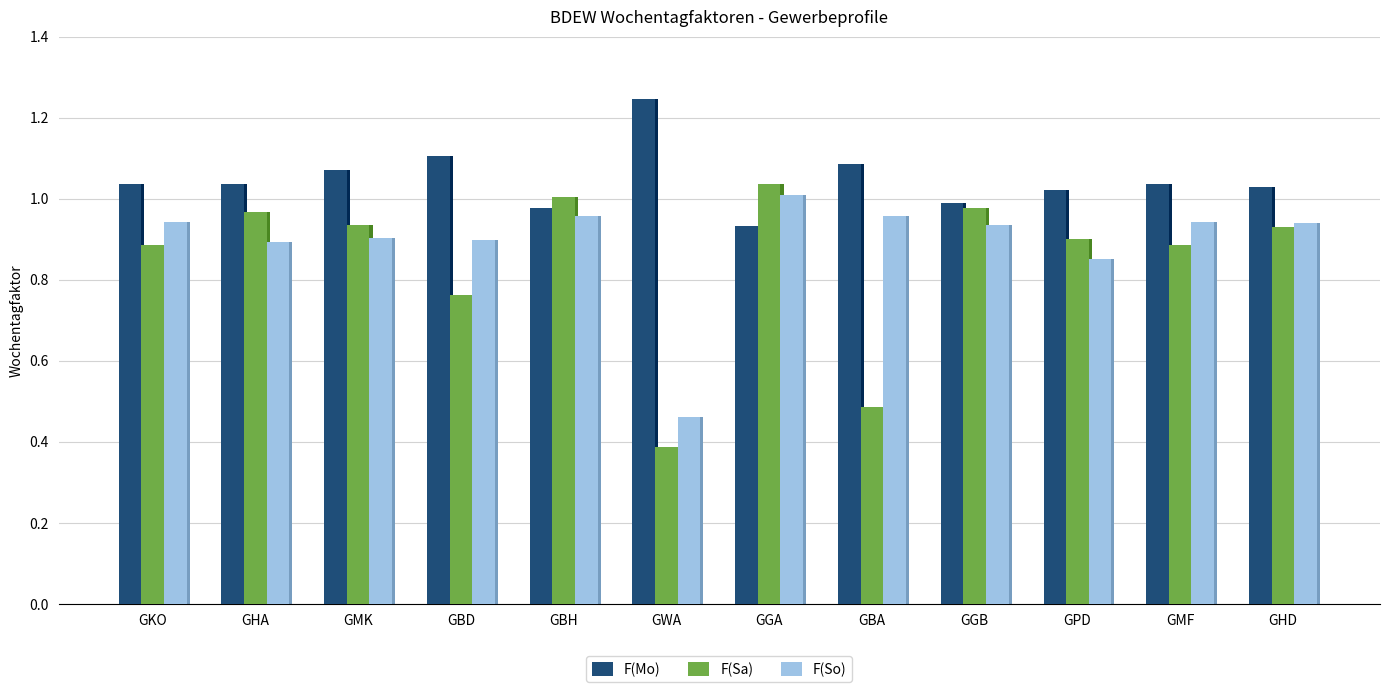

At which label does F(Mo) first exceed 1?

GKO